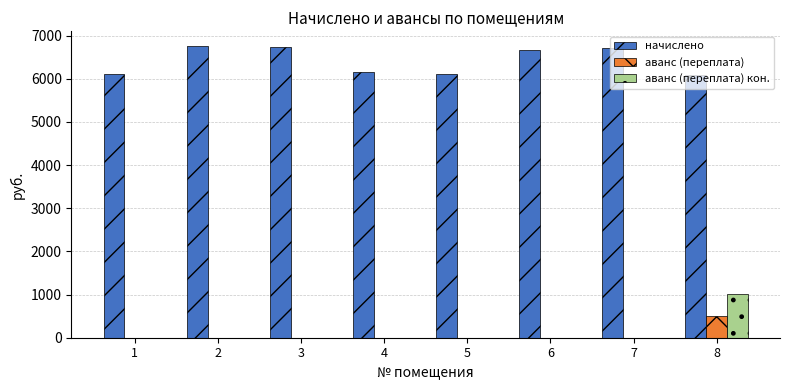

How many groups of bars are there?

8